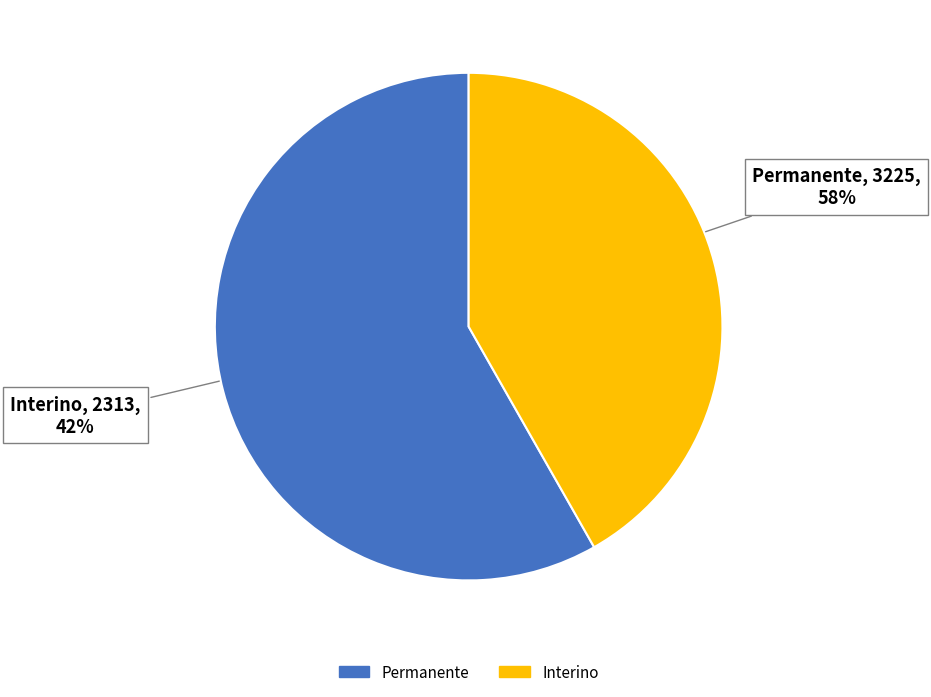

Is there a majority slice in this chart?

Yes